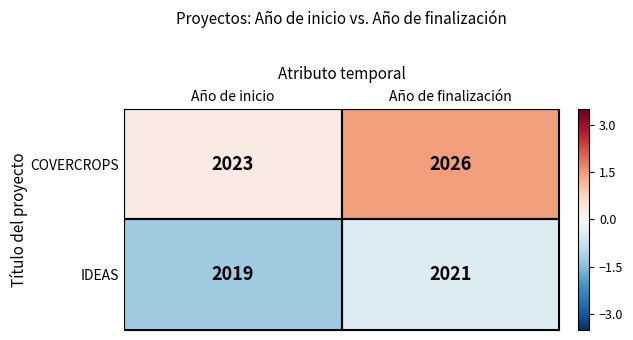

What is the smallest value displayed?

2019